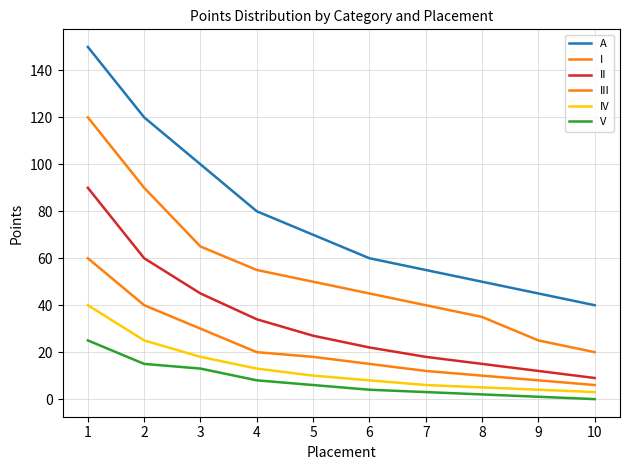

How many lines are shown in the chart?

6